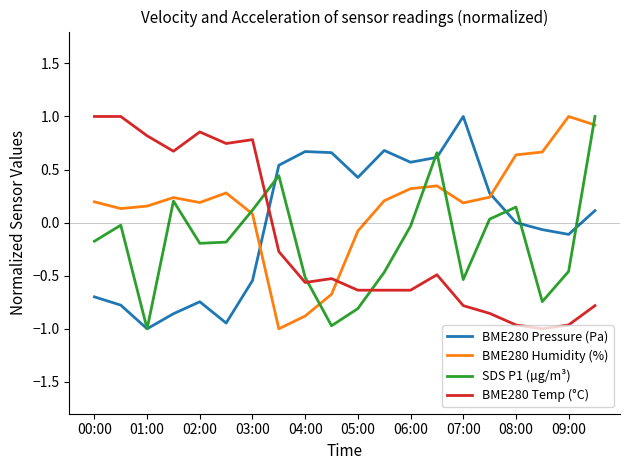

True or false: BME280 Temp (°C) and SDS P1 (µg/m³) intersect in this chart.

True